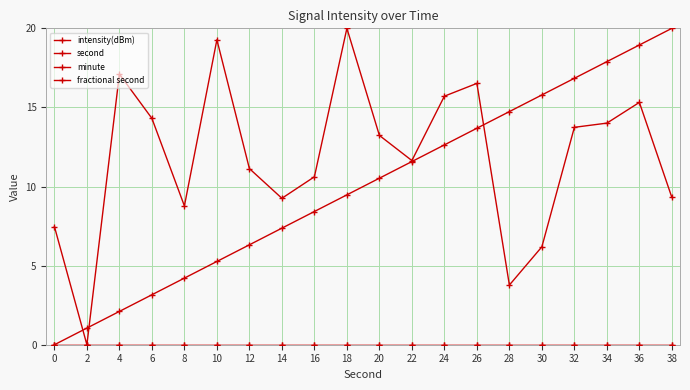

Is this an area chart (filled region under the line)?

No